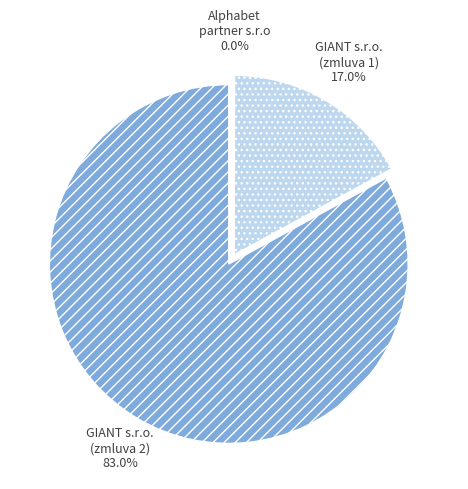

Is there any slice that represents more than half of the pie?

Yes